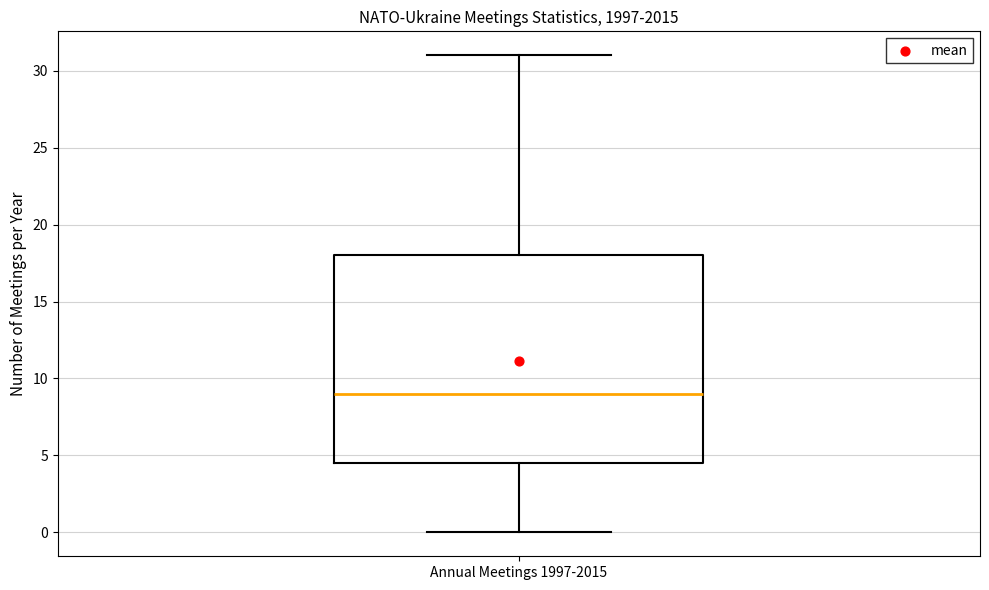

Where is the upper edge of the box for Annual Meetings 1997-2015 on the y-axis? The values are not printed on the chart, so give them approximately, as read against the axis.

18.0